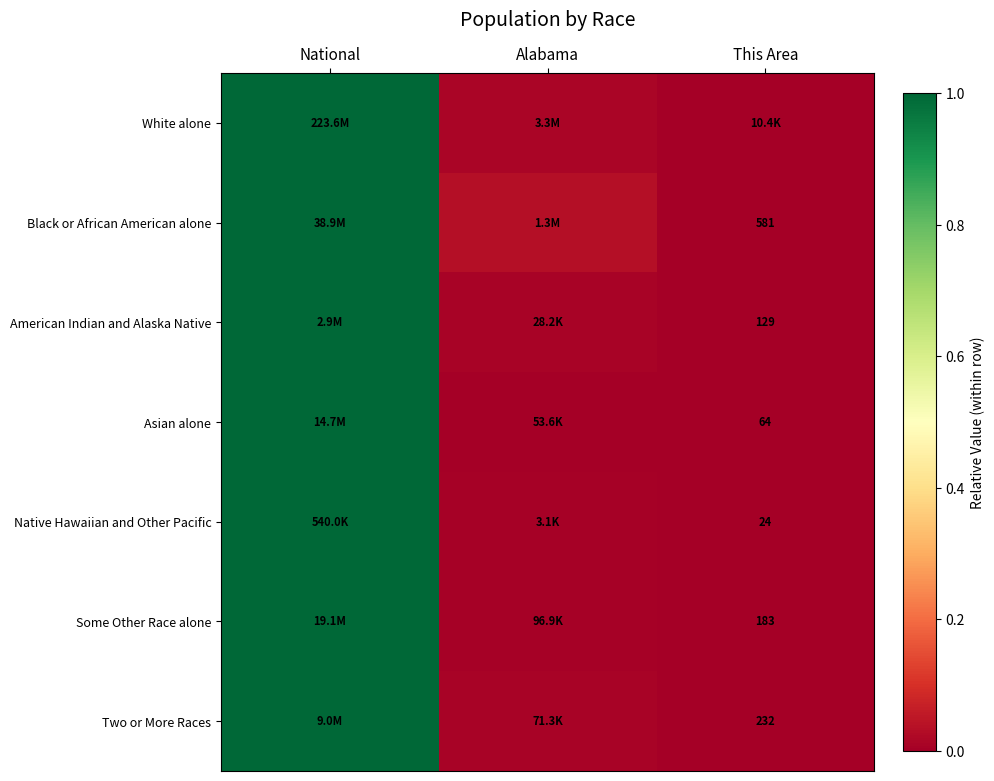

Which series has the largest range (max minus min)?

White alone